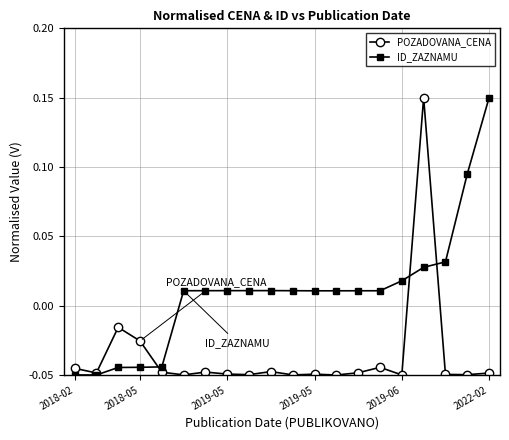

List the series in order of their overall mean, highest first.

ID_ZAZNAMU, POZADOVANA_CENA